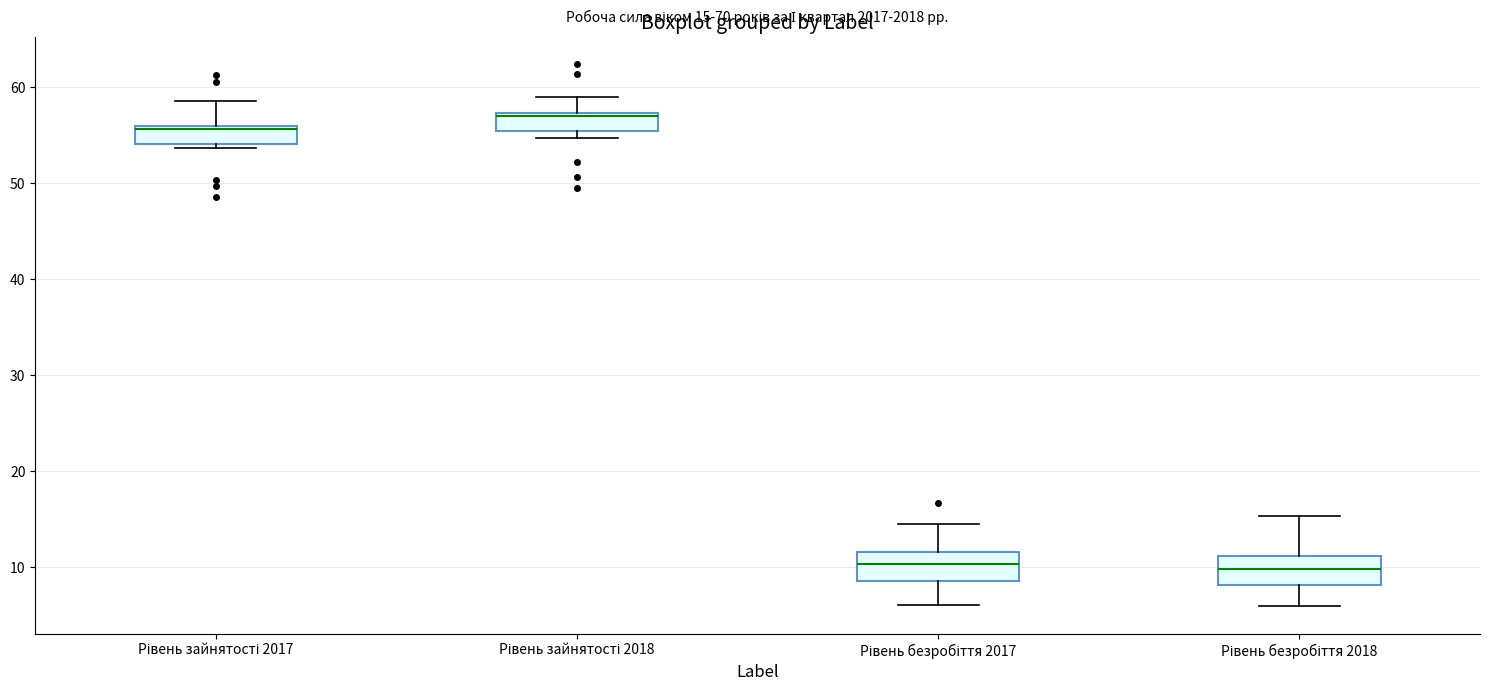

Which box has the highest median line?

Рівень зайнятості 2018